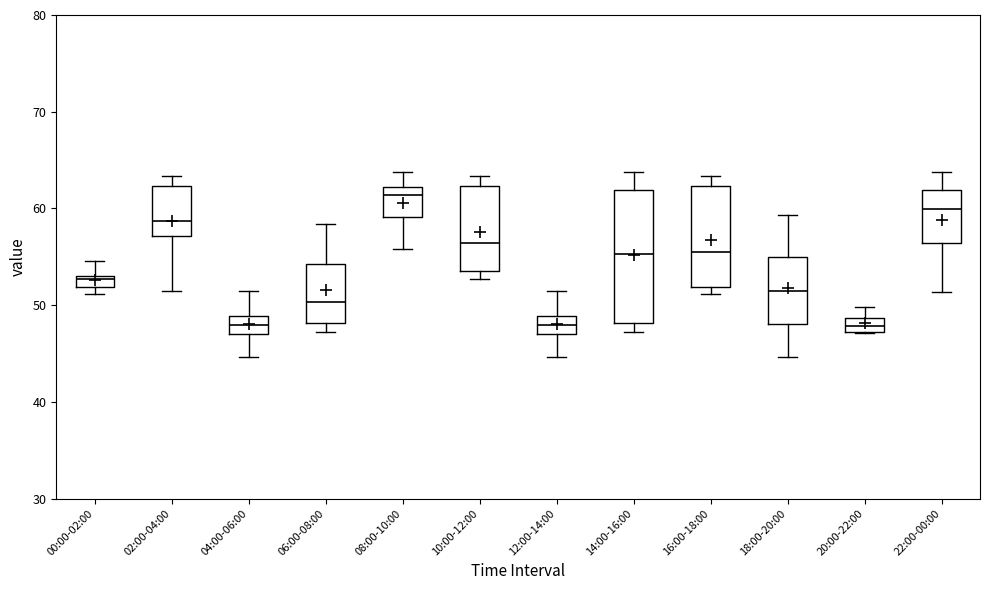

Where is the upper edge of the box for 14:00-16:00 on the y-axis? The values are not printed on the chart, so give them approximately, as read against the axis.

62